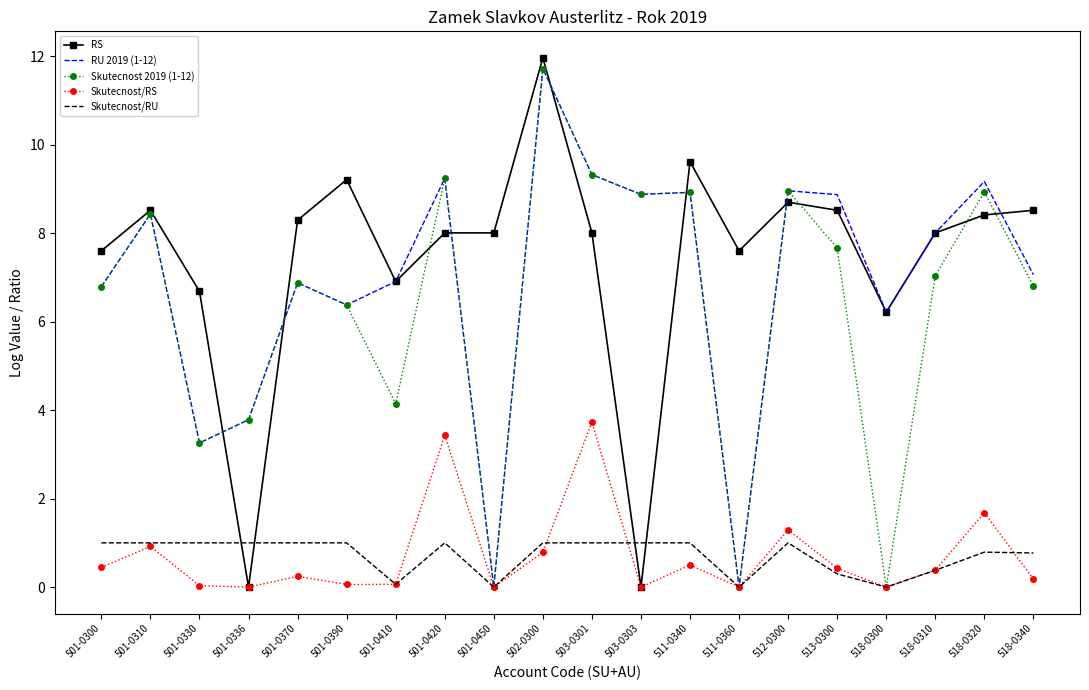

Between 518-0310 and 518-0320, which series saw the biggest shift?

Skutecnost 2019 (1-12)